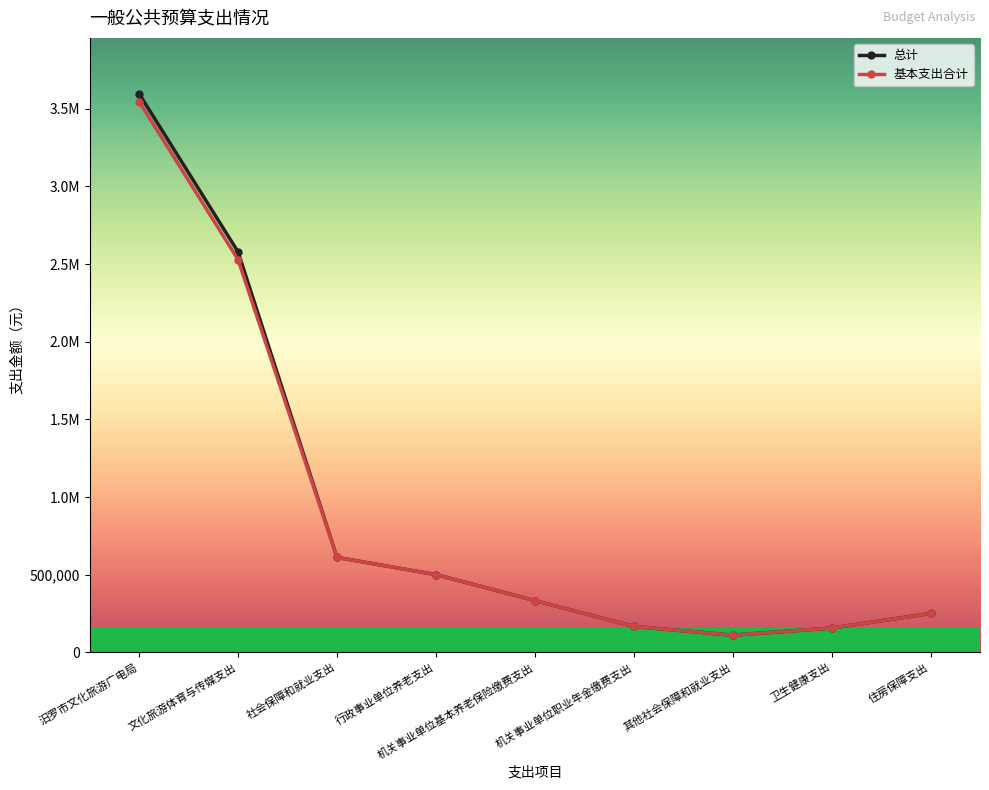

At how many categories does at least one series exceed 3303031?

1